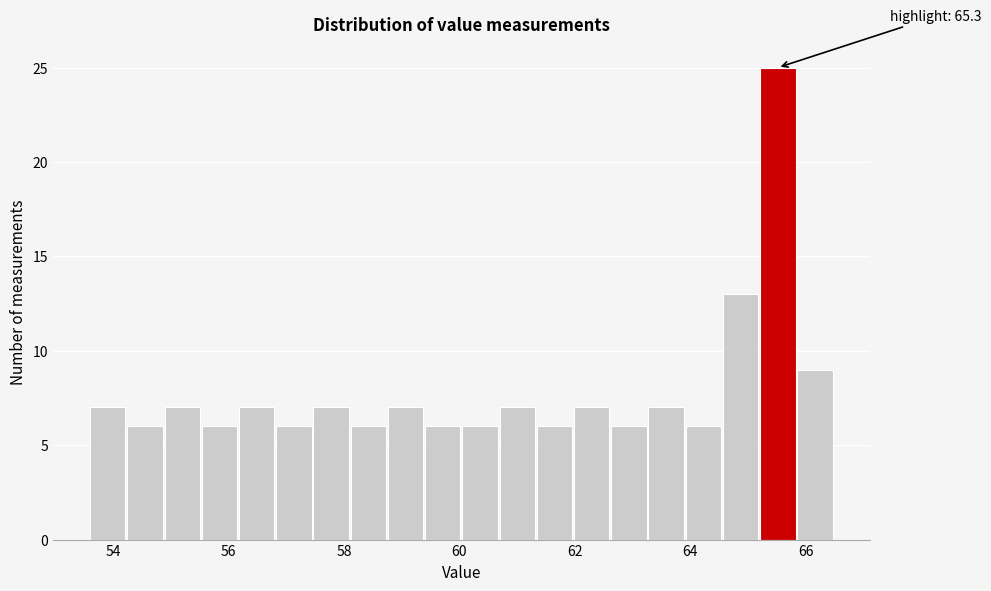

Read against the x-axis, roughly where is the centre of the tallest bar?

65.6